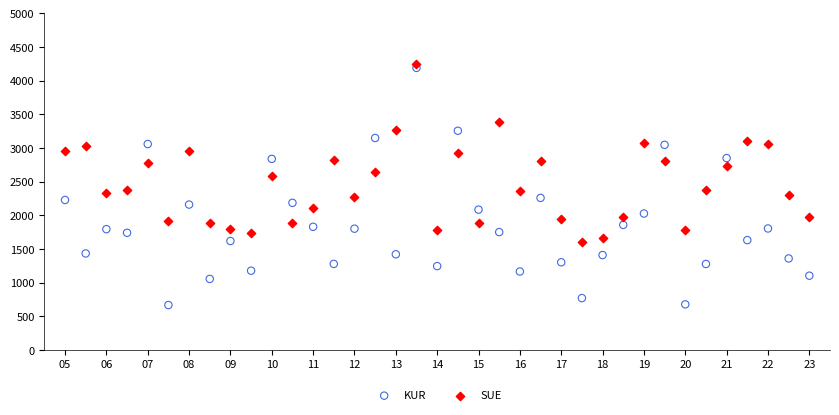

What are all the series names shown in the legend?

KUR, SUE